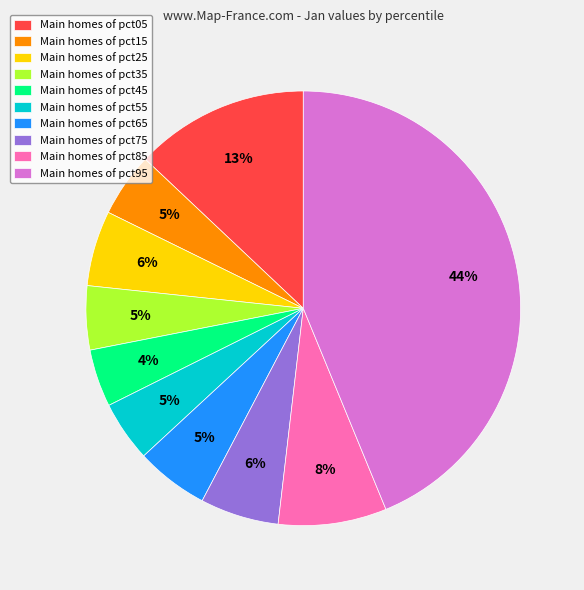

Count the number of slices in the pie.

10